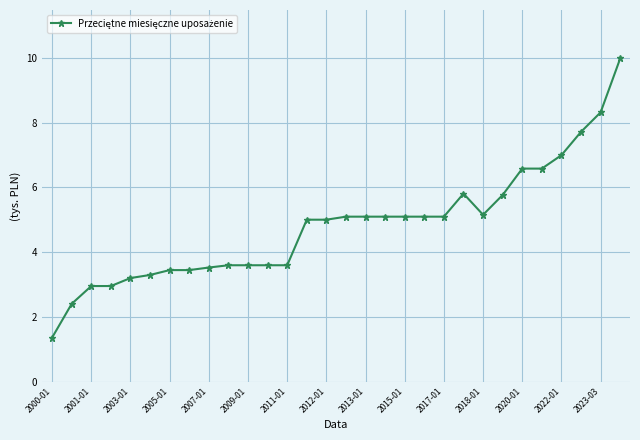

How many distinct data groups are displayed?

1